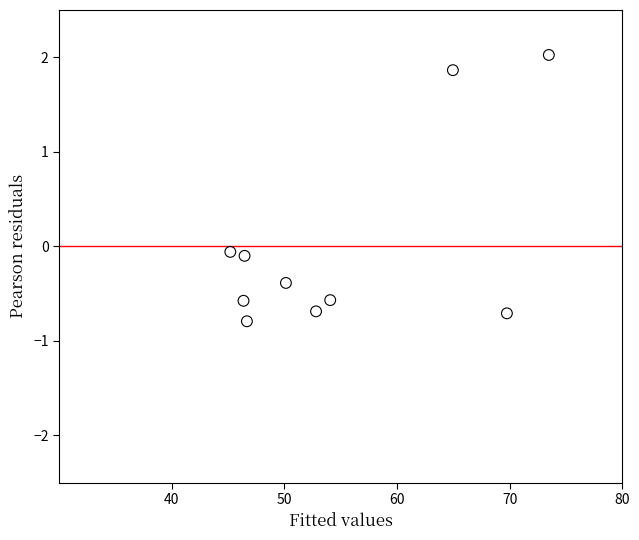

What is the range of Y values (max minus min)?

2.8